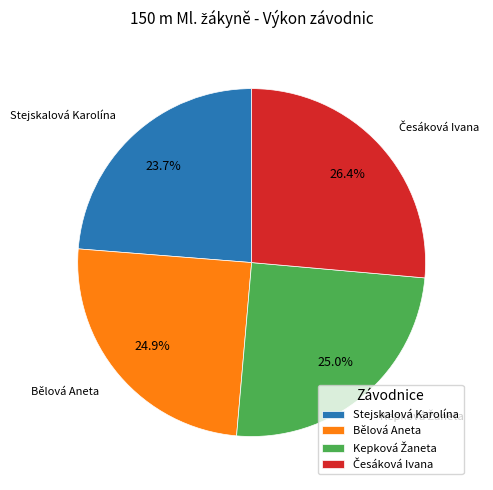

To the nearest percent, what percentage of the pie is Stejskalová Karolína?

24%